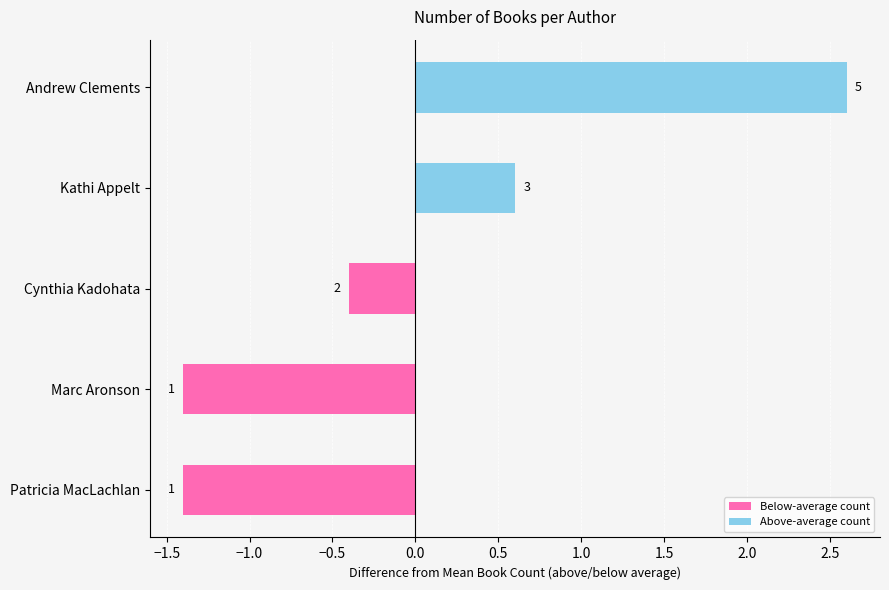

What is the maximum value shown in the chart?

2.6